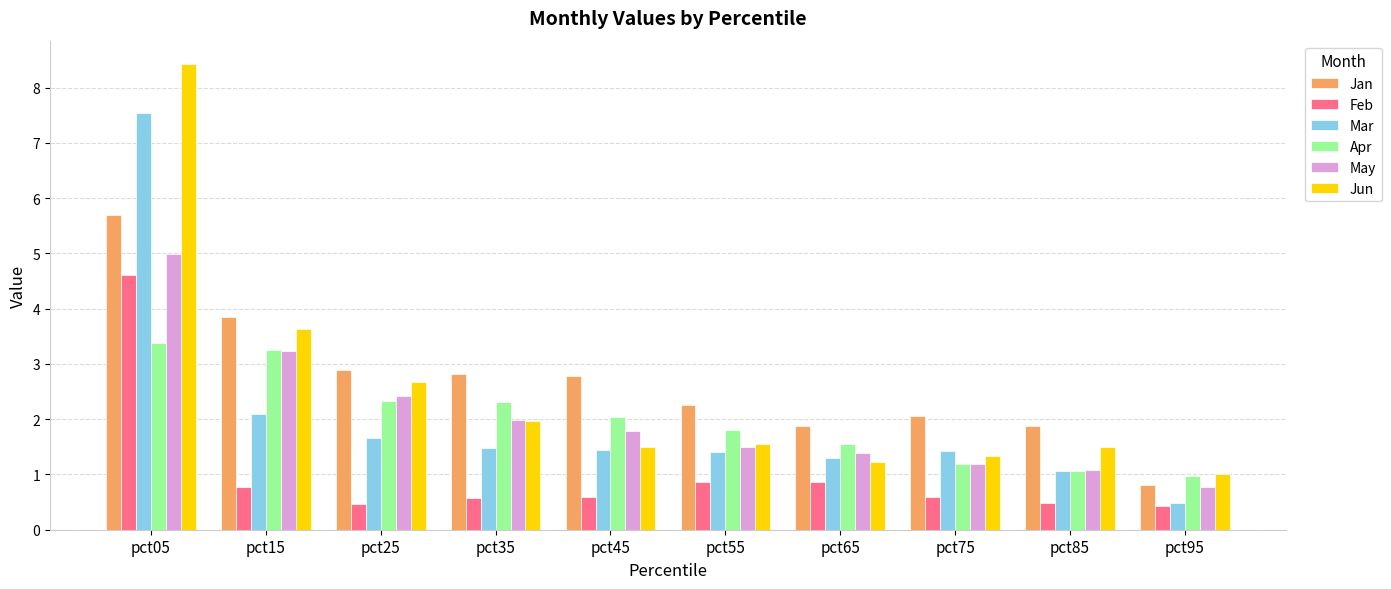

What is the difference between the highest and lowest values at pct35?

2.2